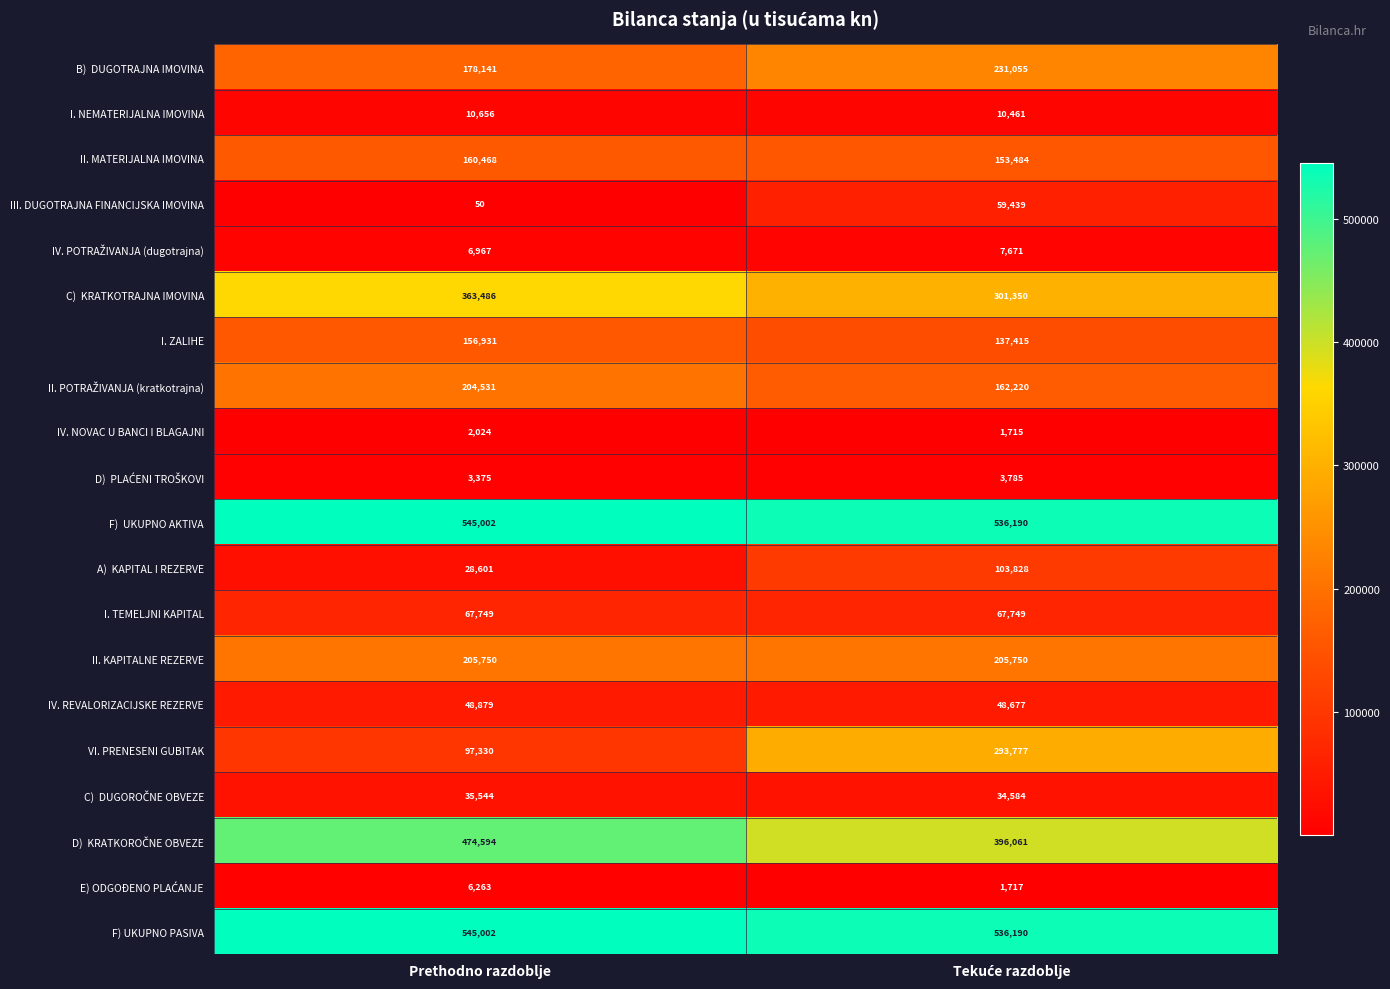

Which series has the largest range (max minus min)?

VI. PRENESENI GUBITAK